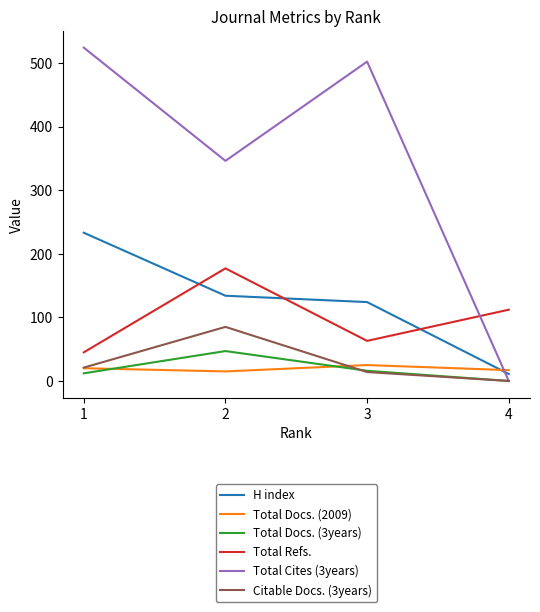

True or false: Citable Docs. (3years) and Total Refs. cross at least once.

False